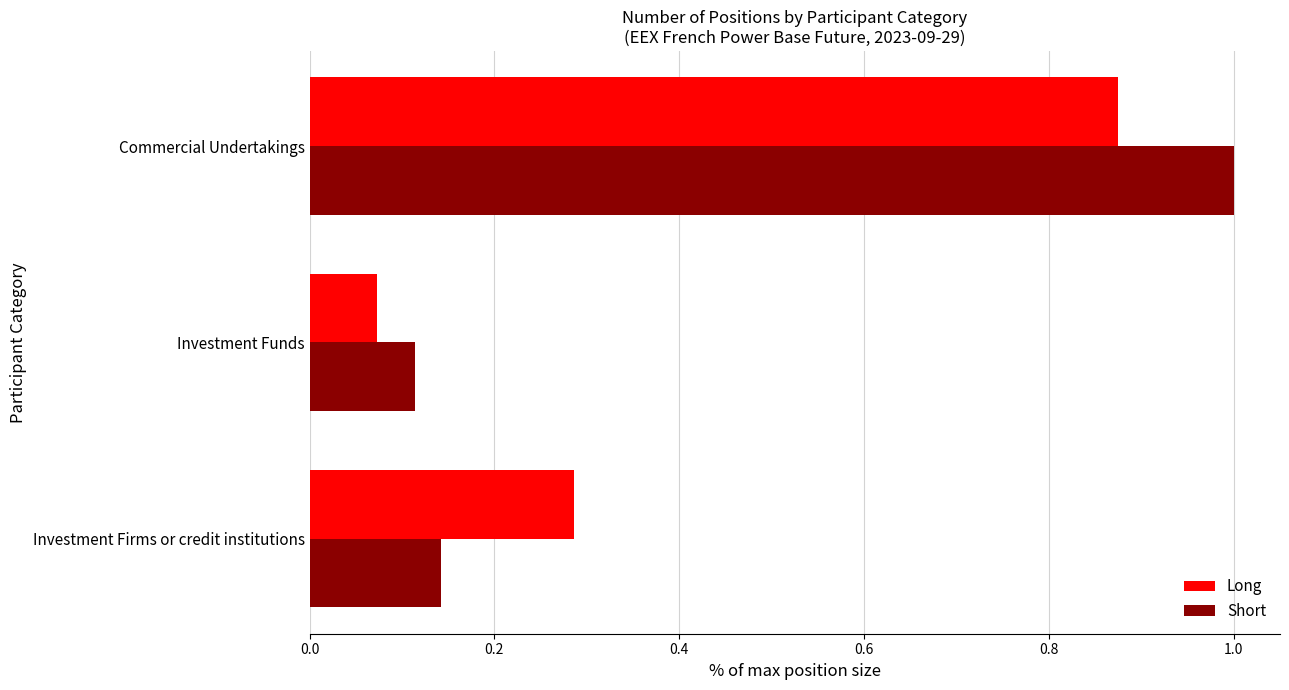

What is the maximum value shown in the chart?

1.0